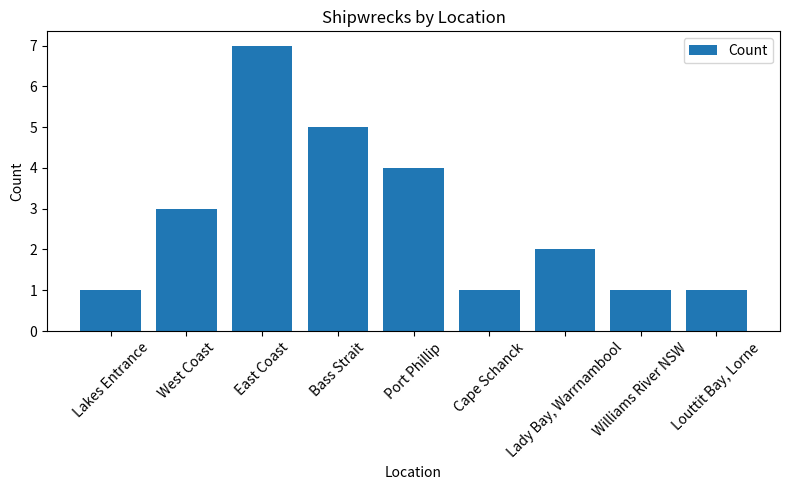

Approximately how many times larger is the value at Lady Bay, Warrnambool compared to Lakes Entrance?

2.0